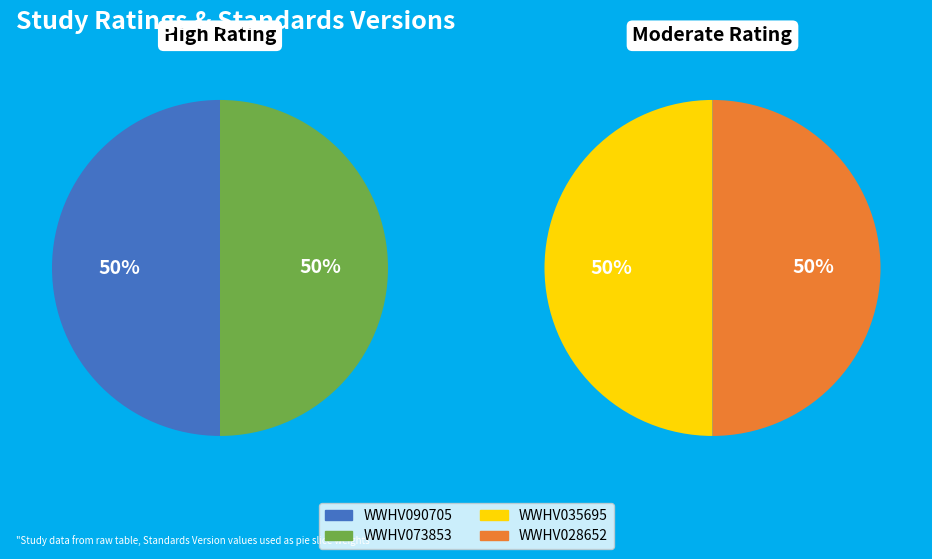

To the nearest percent, what portion does WWHV090705 represent?

50%